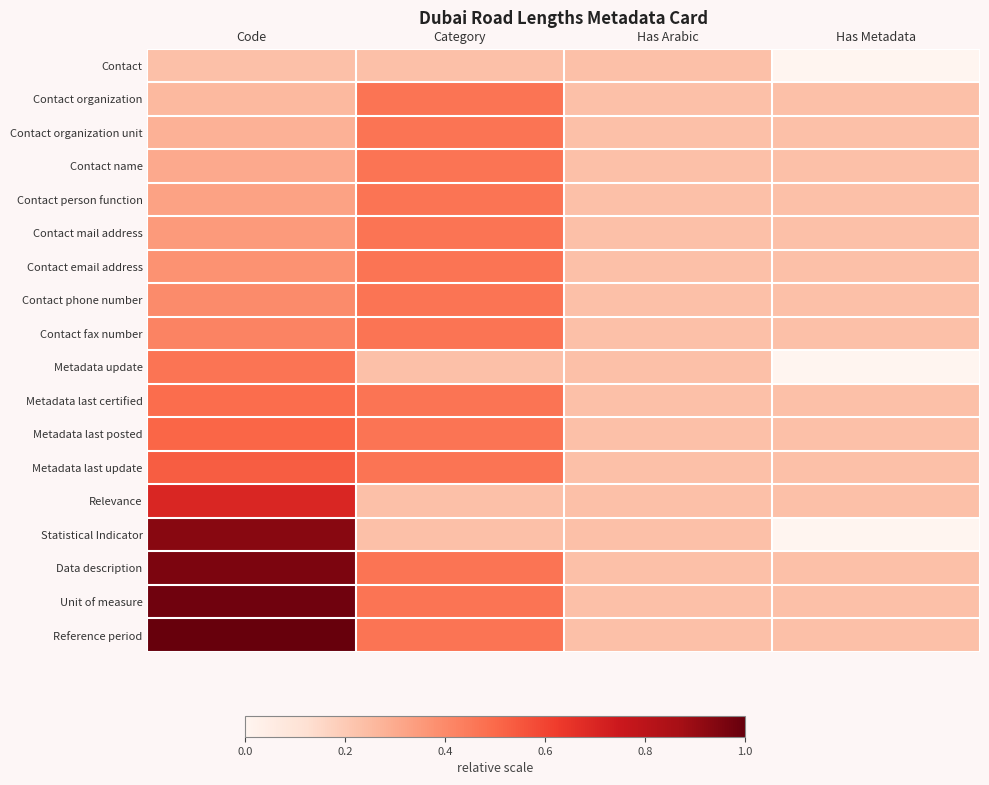

How many series are shown in this chart?

18